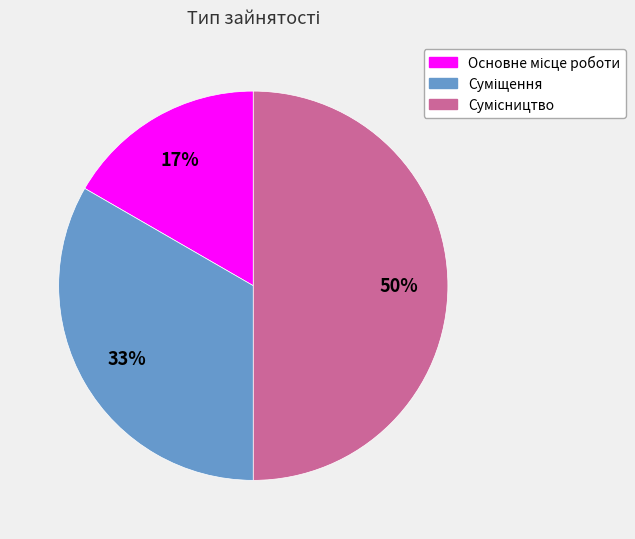

To the nearest percent, what is the difference between the largest and smallest slice percentages?

33%